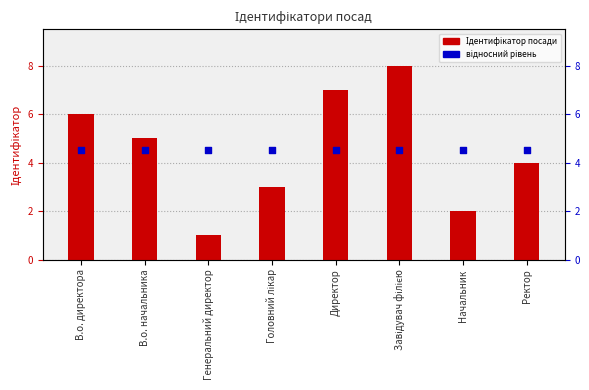

At which category is the sum across all series the highest?

Завідувач філією